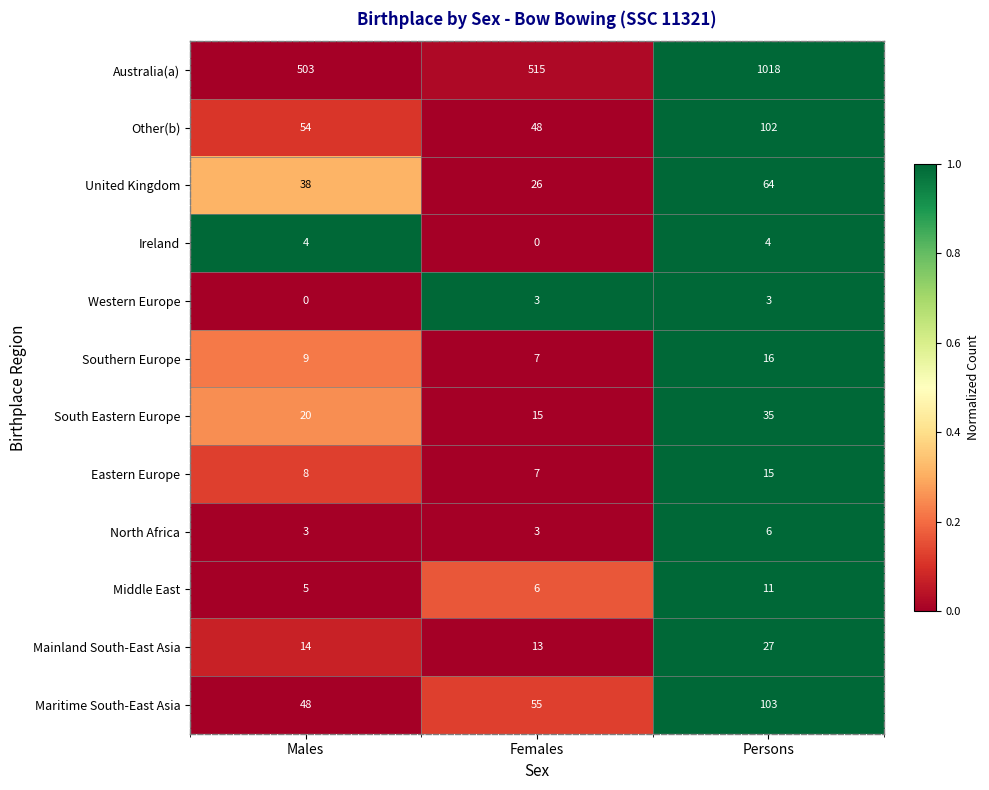

Which series changed the most between Females and Persons?

Australia(a)